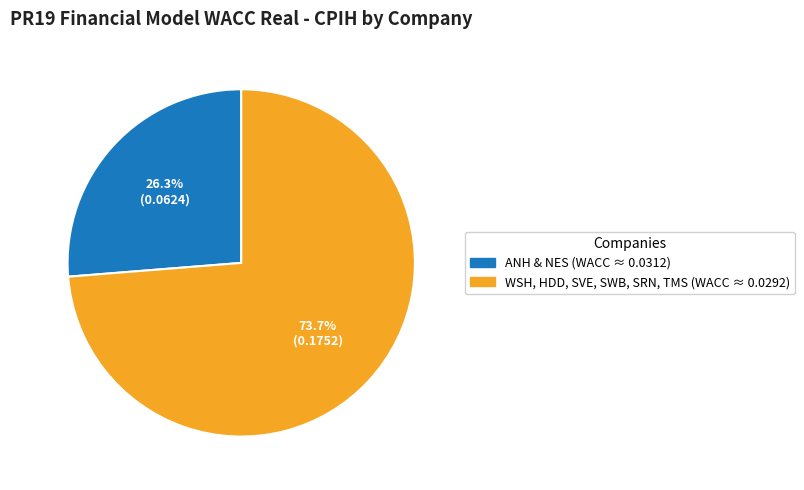

To the nearest percent, what is the average slice percentage?

50%